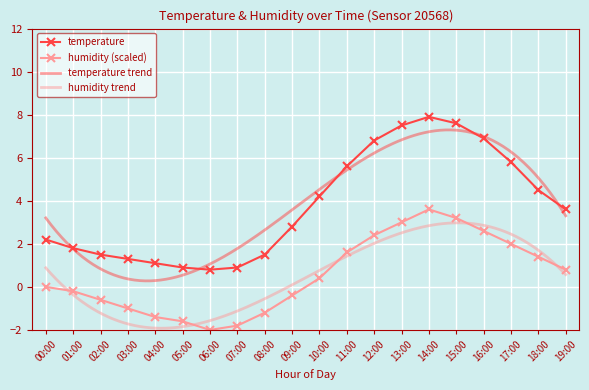

How many negative values does the humidity series have?

9